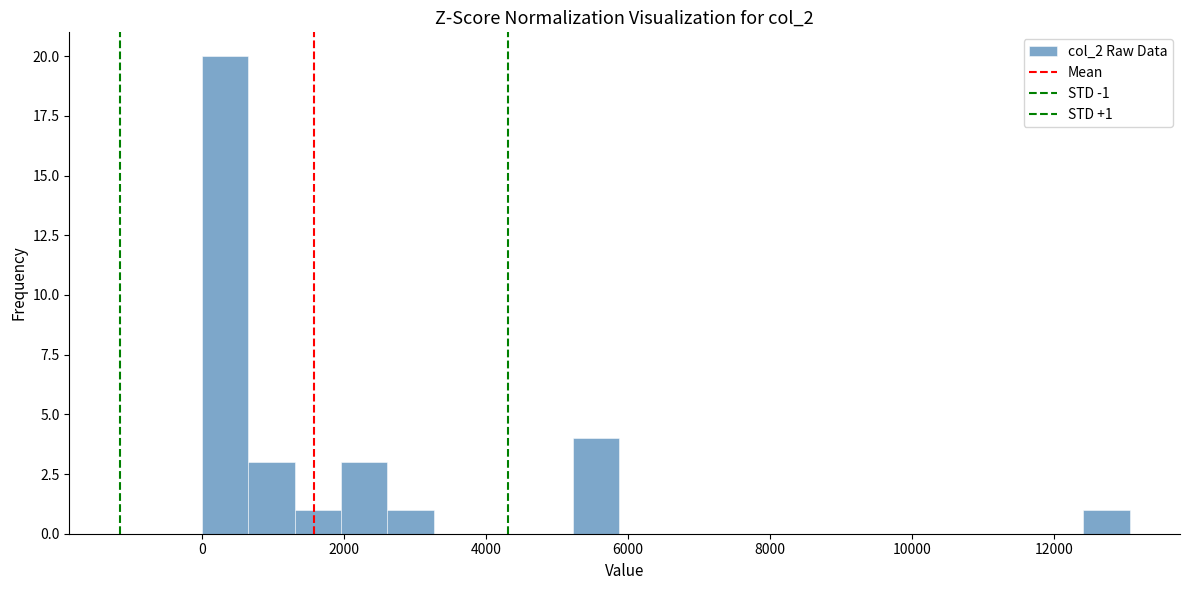

Read against the x-axis, roughly where is the centre of the tallest bar?

400